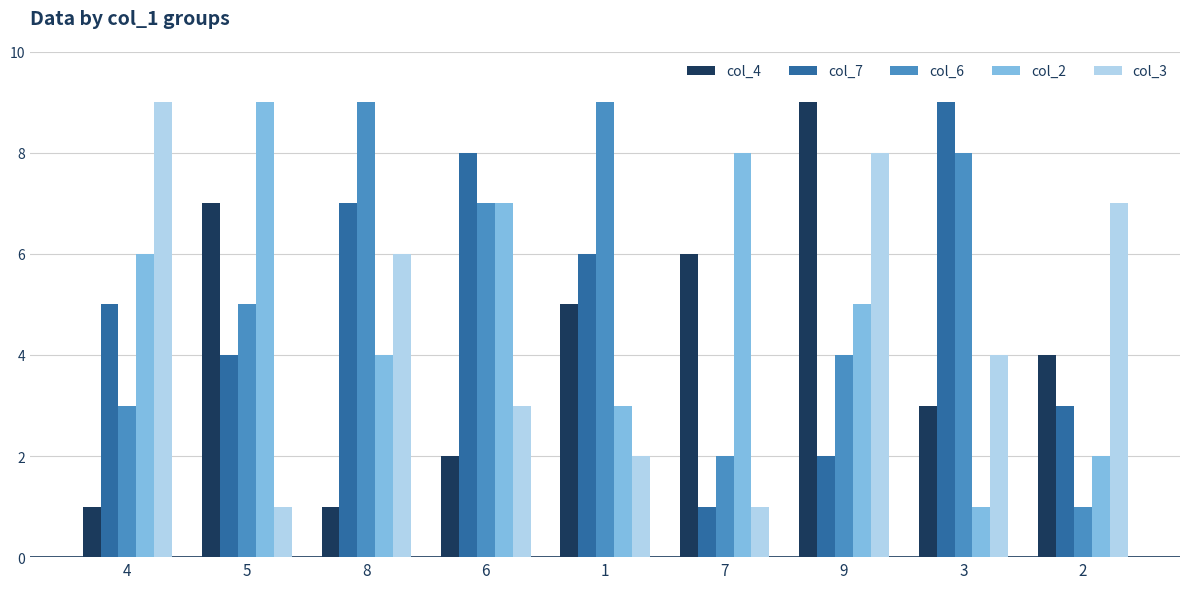

Which series changed the most between 4 and 6?

col_3